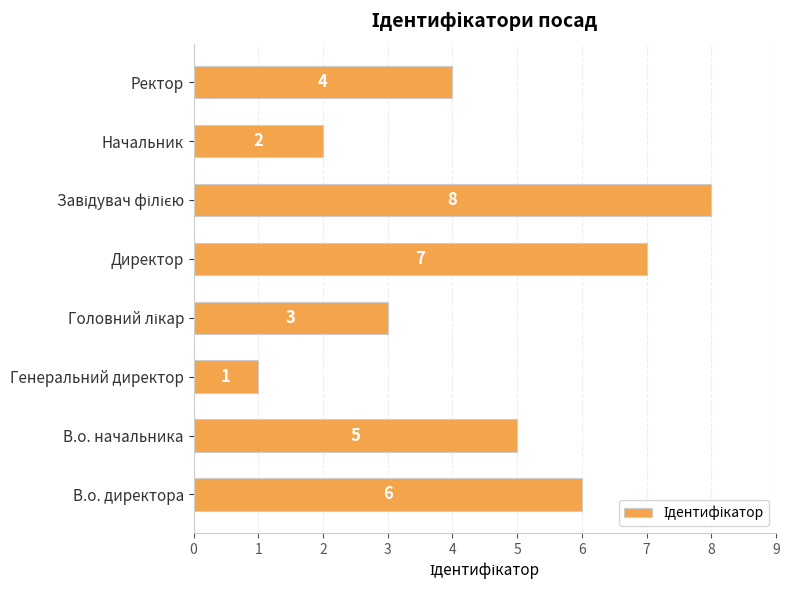

What is the ratio of the value at Ректор to the value at В.о. директора?

0.7